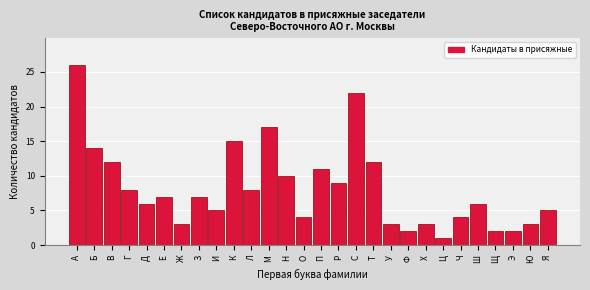

Reading right to left, transcribe all the data shown in this chart.

Я=5	Ю=3	Э=2	Щ=2	Ш=6	Ч=4	Ц=1	Х=3	Ф=2	У=3	Т=12	С=22	Р=9	П=11	О=4	Н=10	М=17	Л=8	К=15	И=5	З=7	Ж=3	Е=7	Д=6	Г=8	В=12	Б=14	А=26